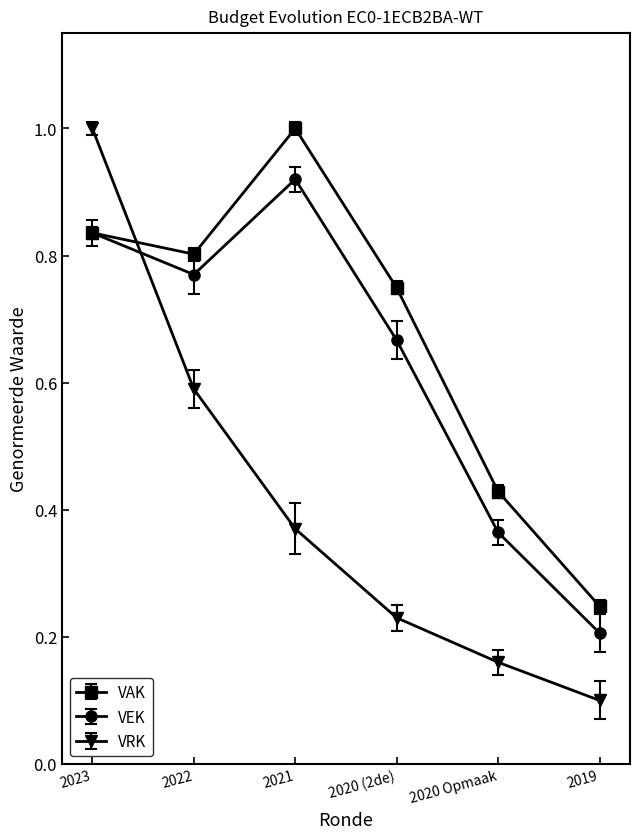

Is it true that VRK equals 1.0 at 2023?

True